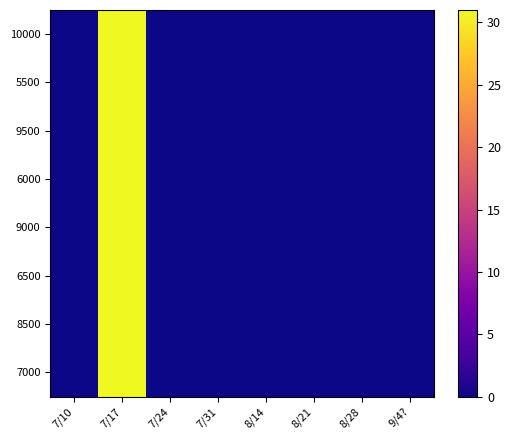

Rank the series at 7/24 from highest to lowest value.

10000, 5500, 9500, 6000, 9000, 6500, 8500, 7000